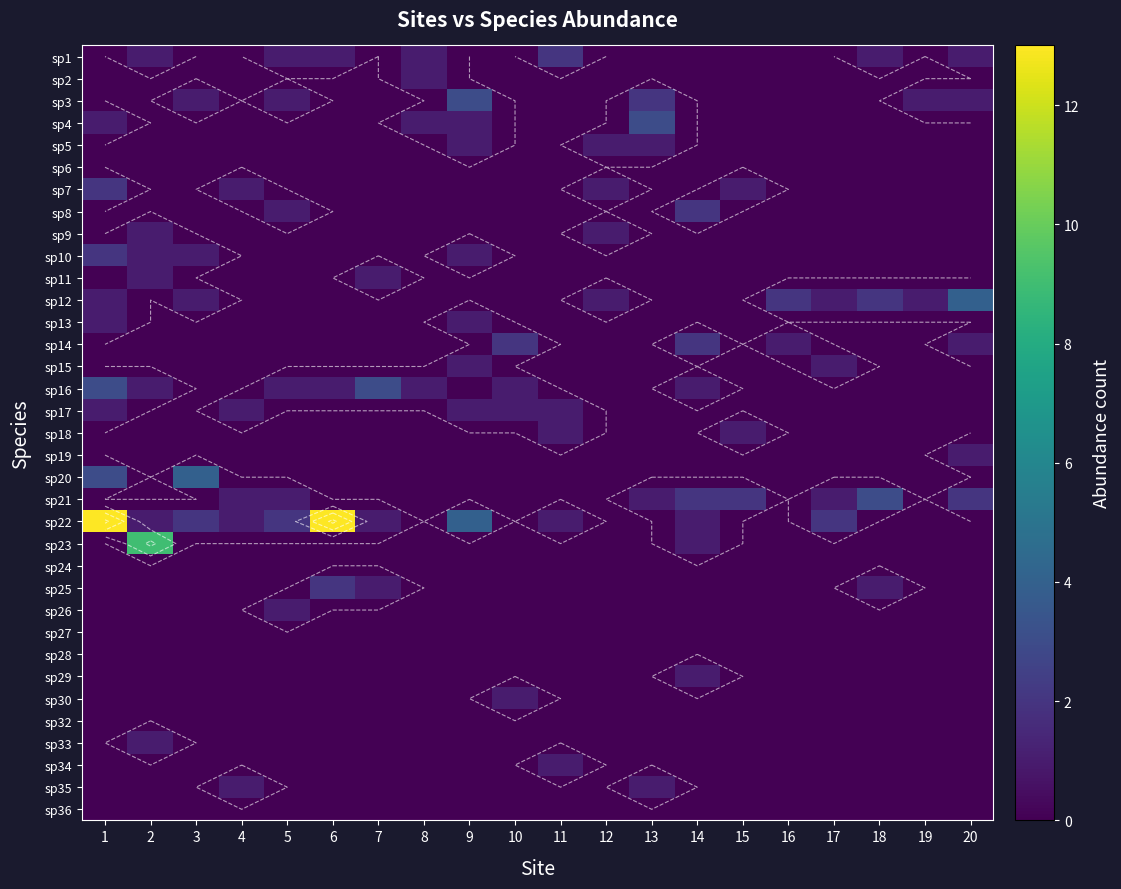

Count the number of data series in this chart.

35